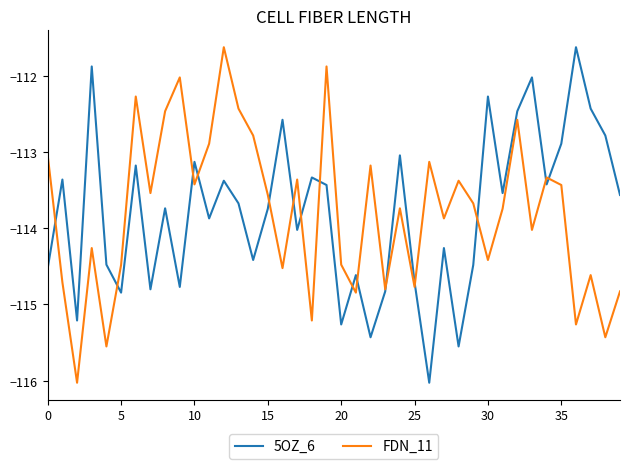

What is the minimum value for 5OZ_6?

-116.0